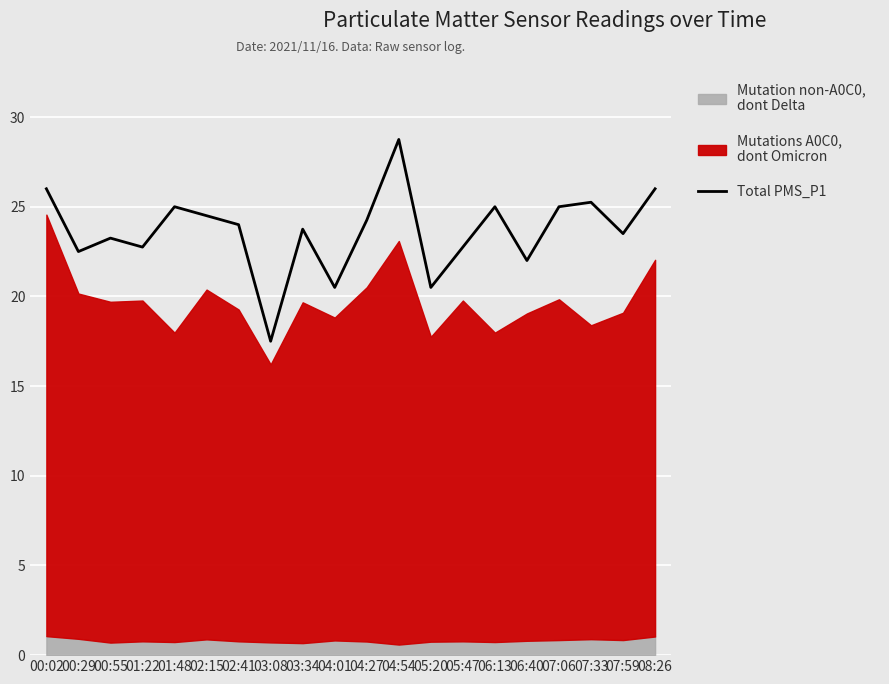

The value at 04:54 is 42.9. True or false?

False